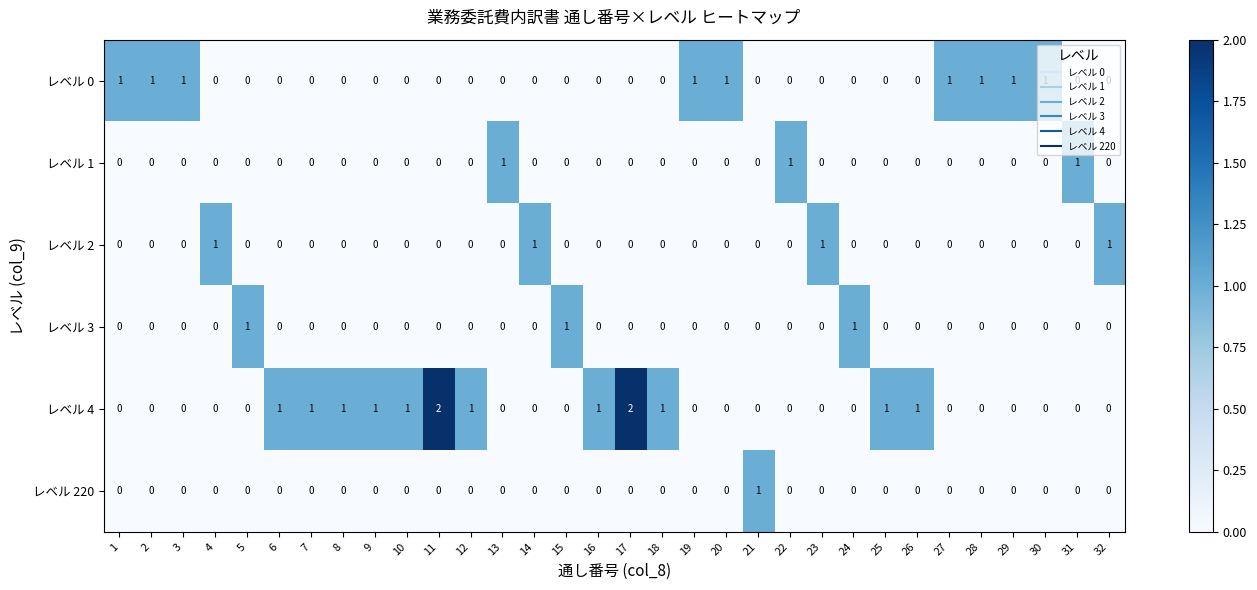

Which series has the largest range (max minus min)?

レベル 4